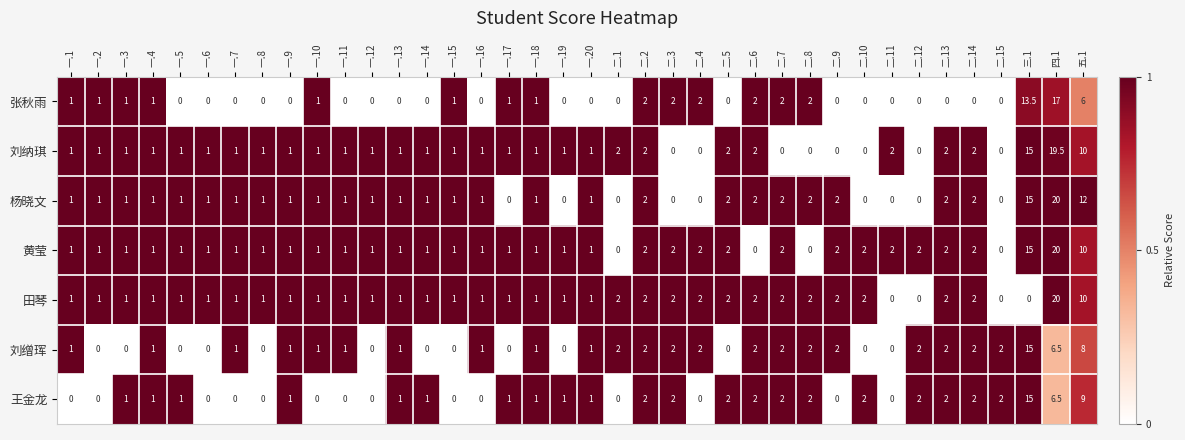

The 张秋雨 series shows 3.5 at 二.7. True or false?

False